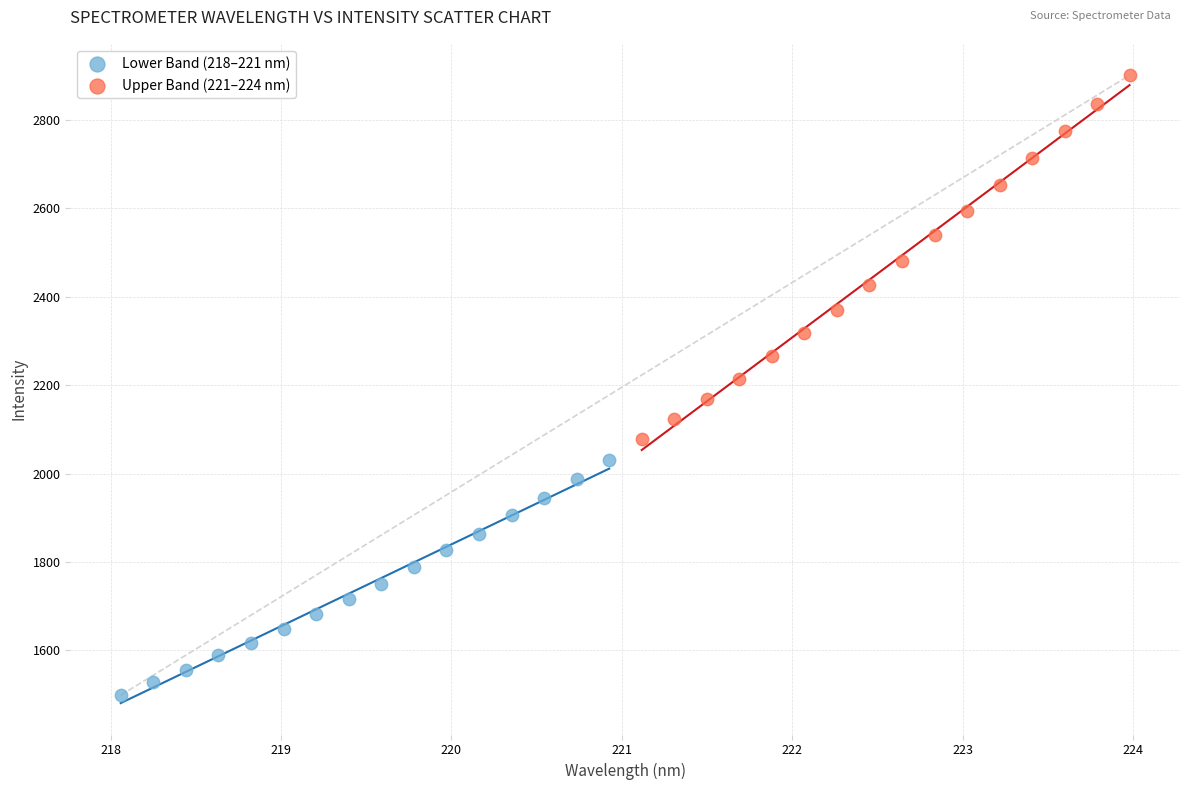

What are all the series names shown in the legend?

Lower Band (218–221 nm), Upper Band (221–224 nm)